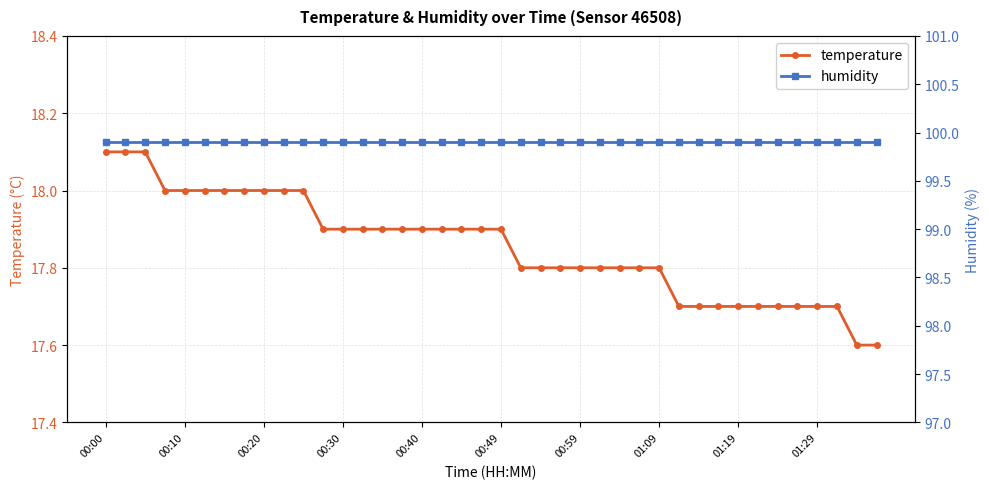

What is the label of the 1st point from the left?

00:00